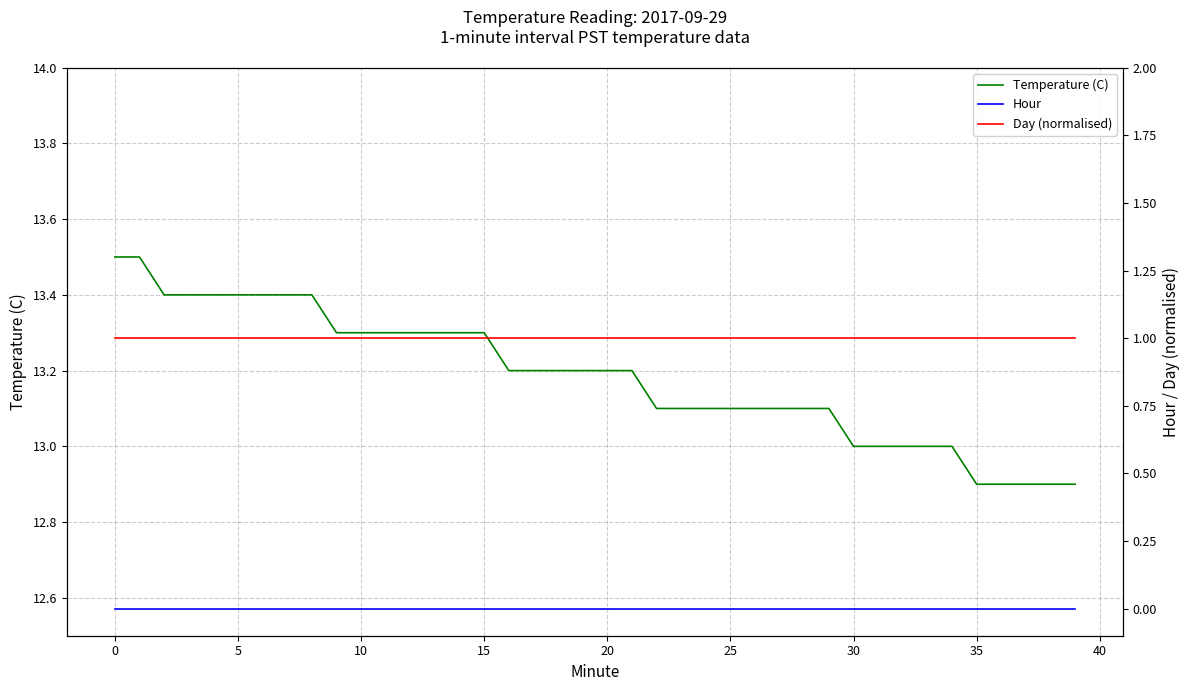

What is the highest value of the Temperature (C) series?

13.5